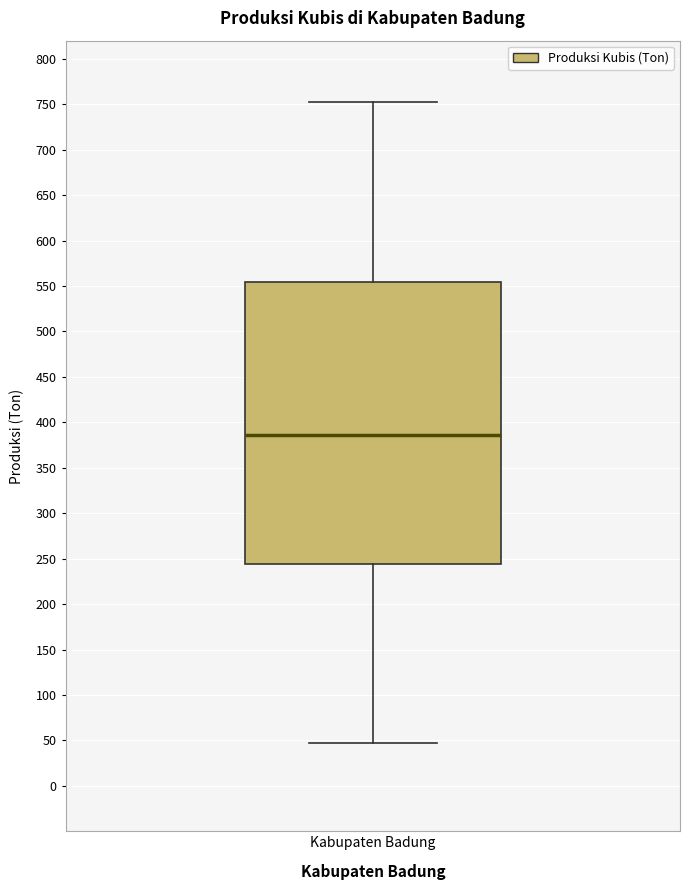

Transcribe this box plot: give where the median line is, the range the box spans, and where the two whiskers end, as read against the y-axis. The values are not printed on the chart, so give them approximately, as read against the axis.

median 385, box 245 to 555, whiskers 45 to 755